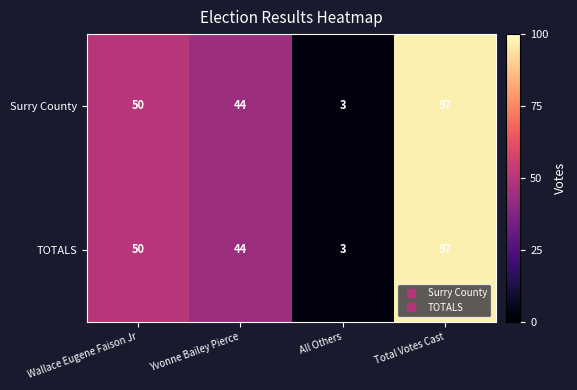

Which label corresponds to the smallest value in the chart?

All Others